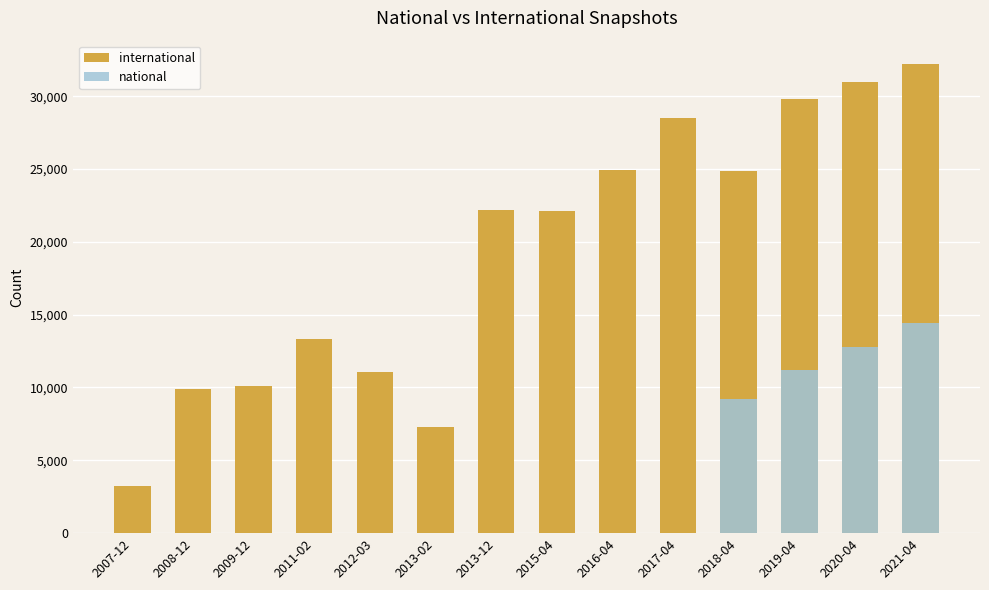

How many distinct data groups are displayed?

2